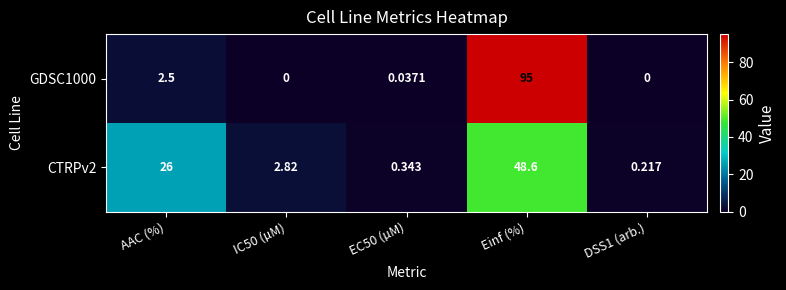

At which label does CTRPv2 first exceed 2?

AAC (%)